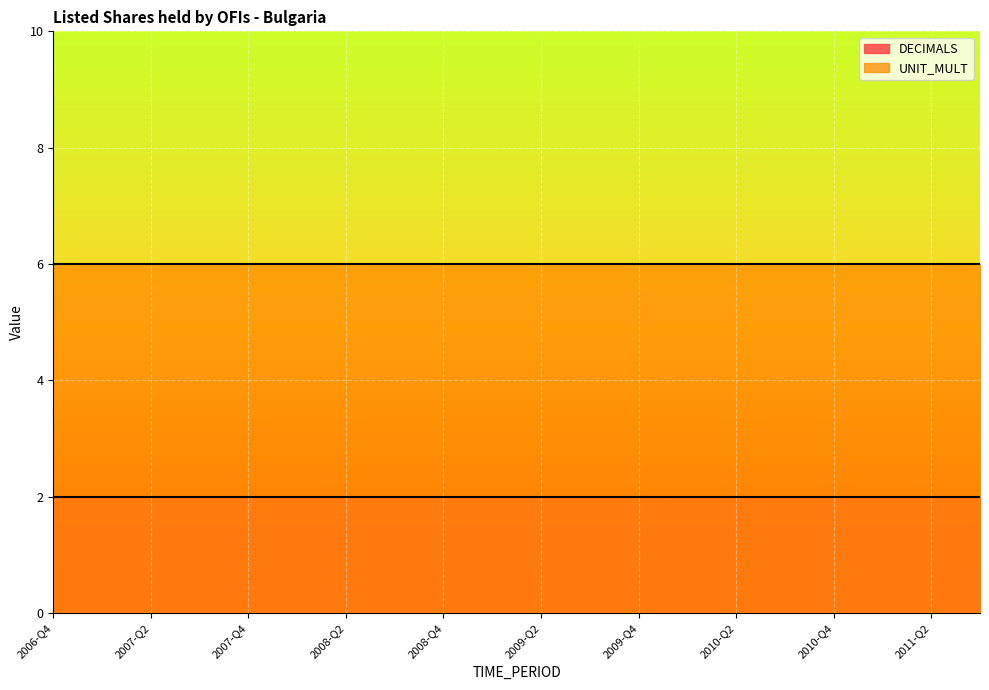

How many lines are shown in the chart?

2